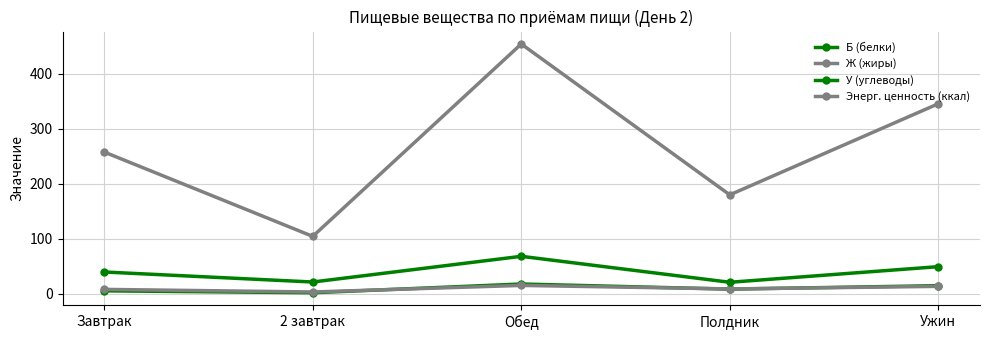

Does the chart have visible grid lines?

Yes